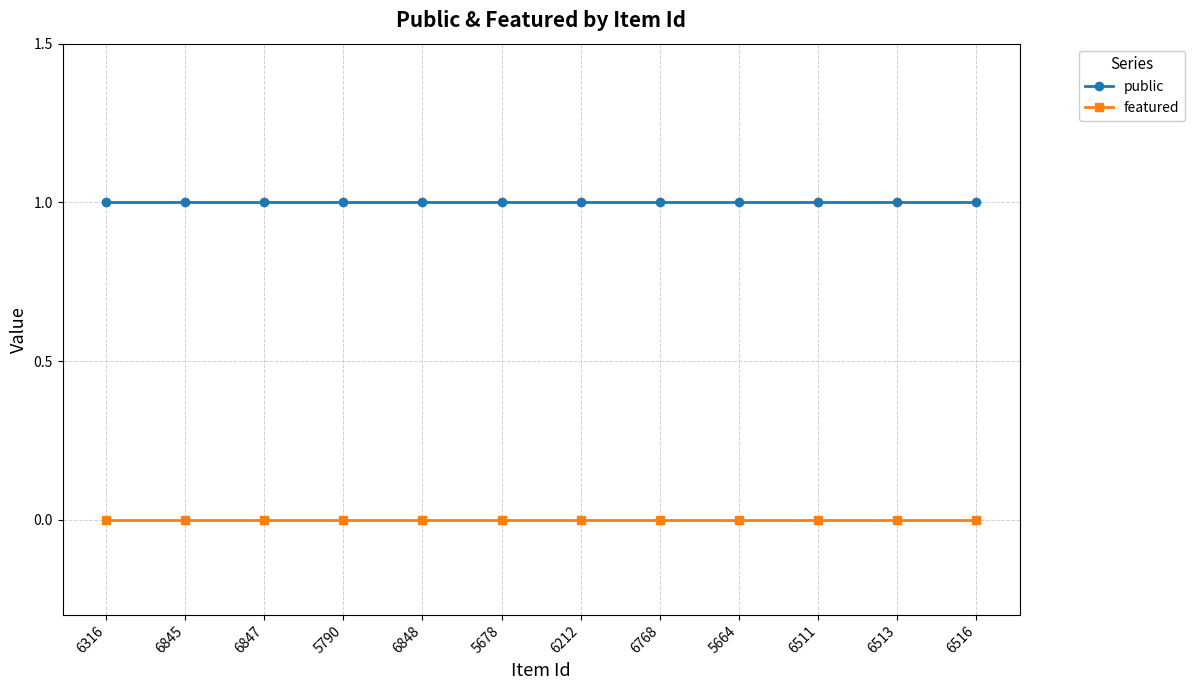

Rank the series at 6316 from highest to lowest value.

public, featured